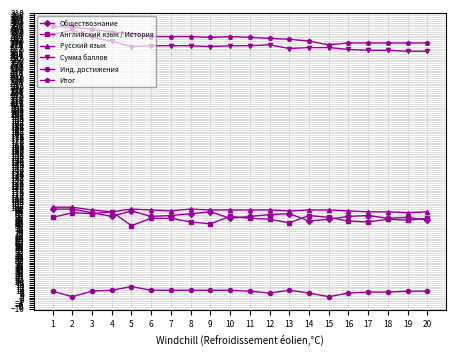

True or false: Английский язык / История has more than 2 points higher than both neighbors.

True